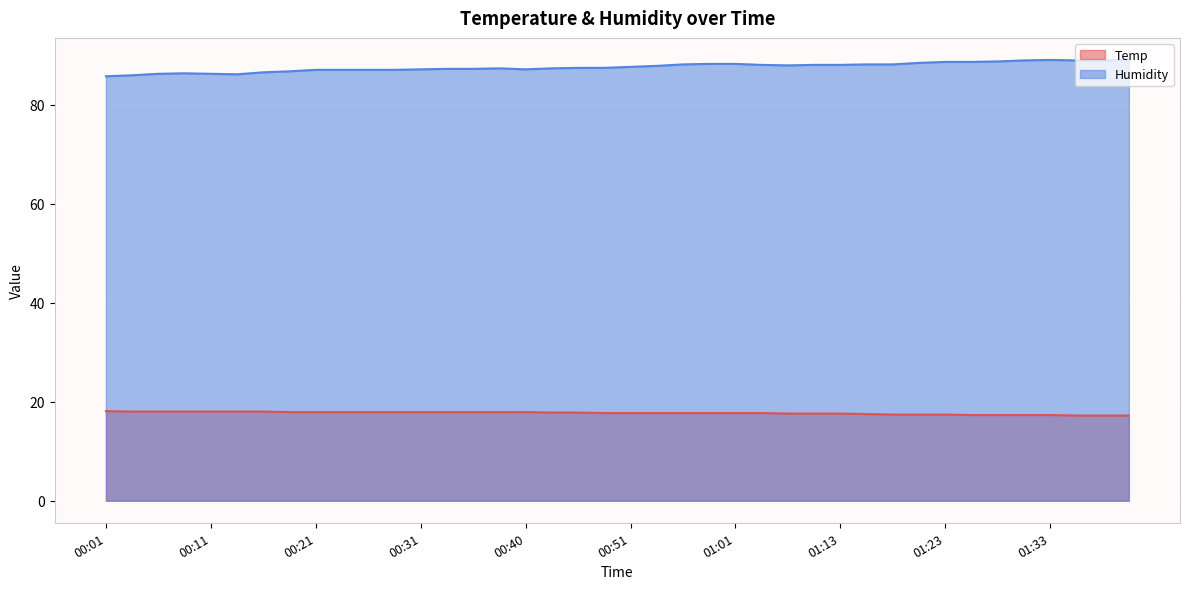

How many values in the Humidity series are below 87?

8